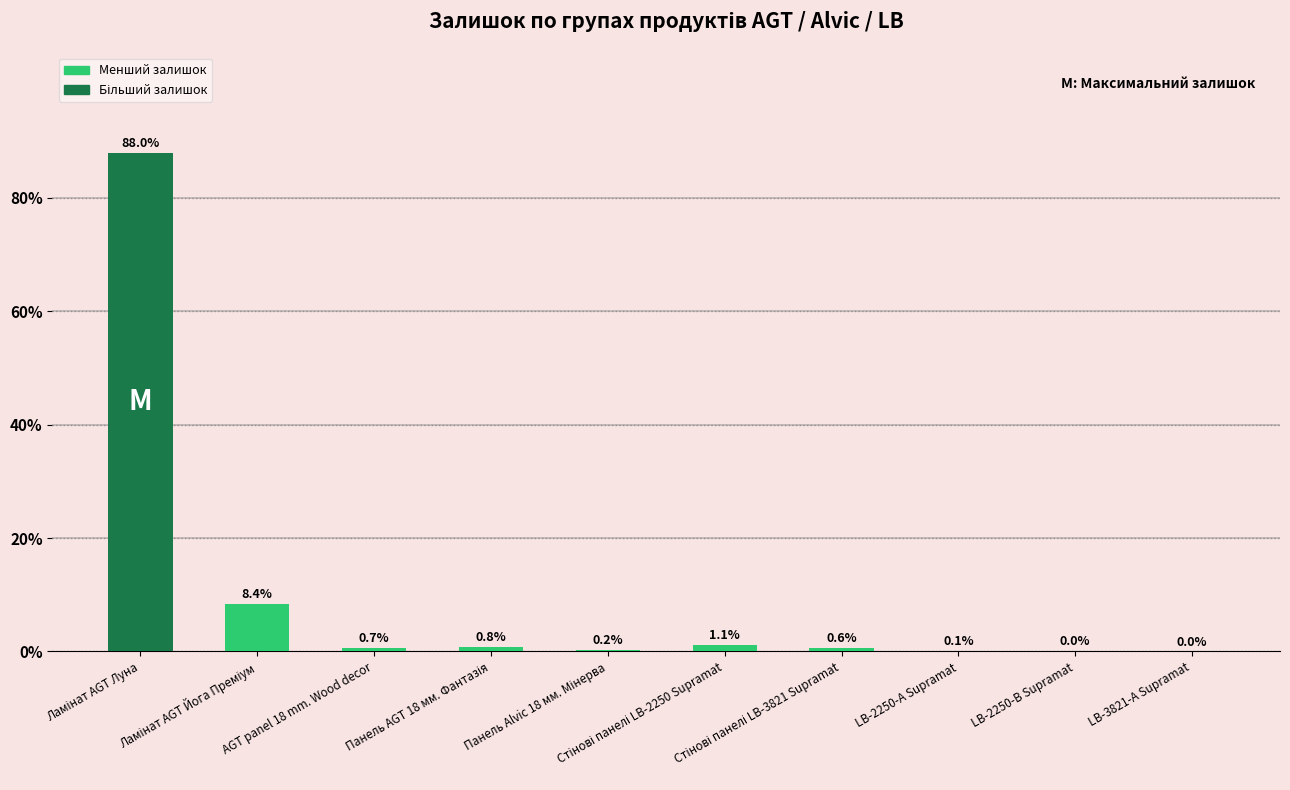

What is the maximum value shown in the chart?

88.0